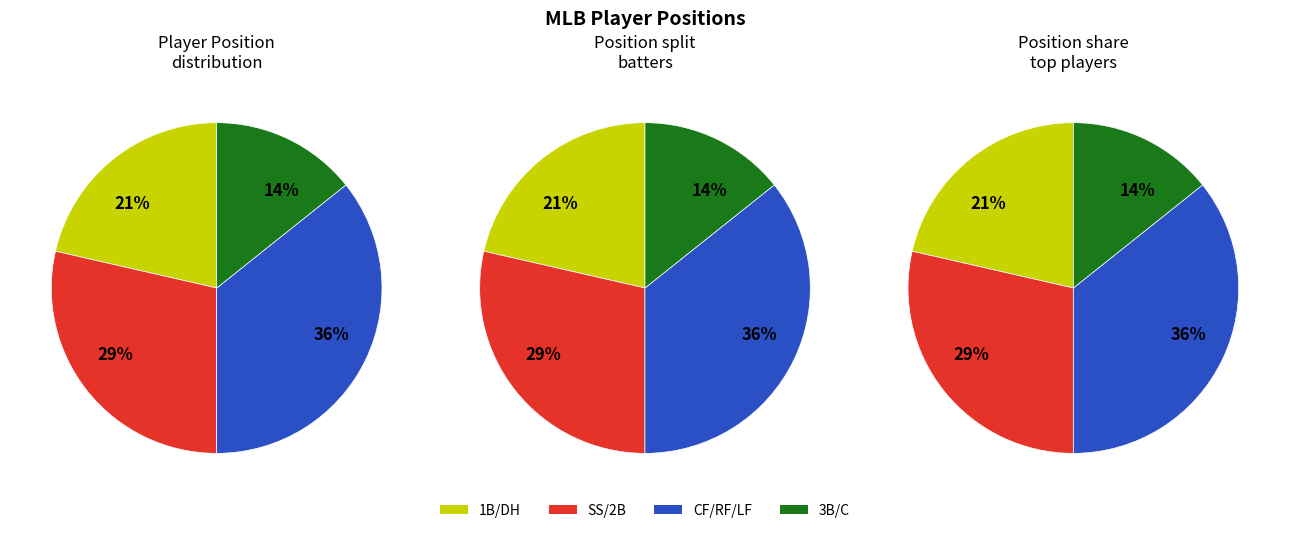

Is CF the majority of the pie?

No